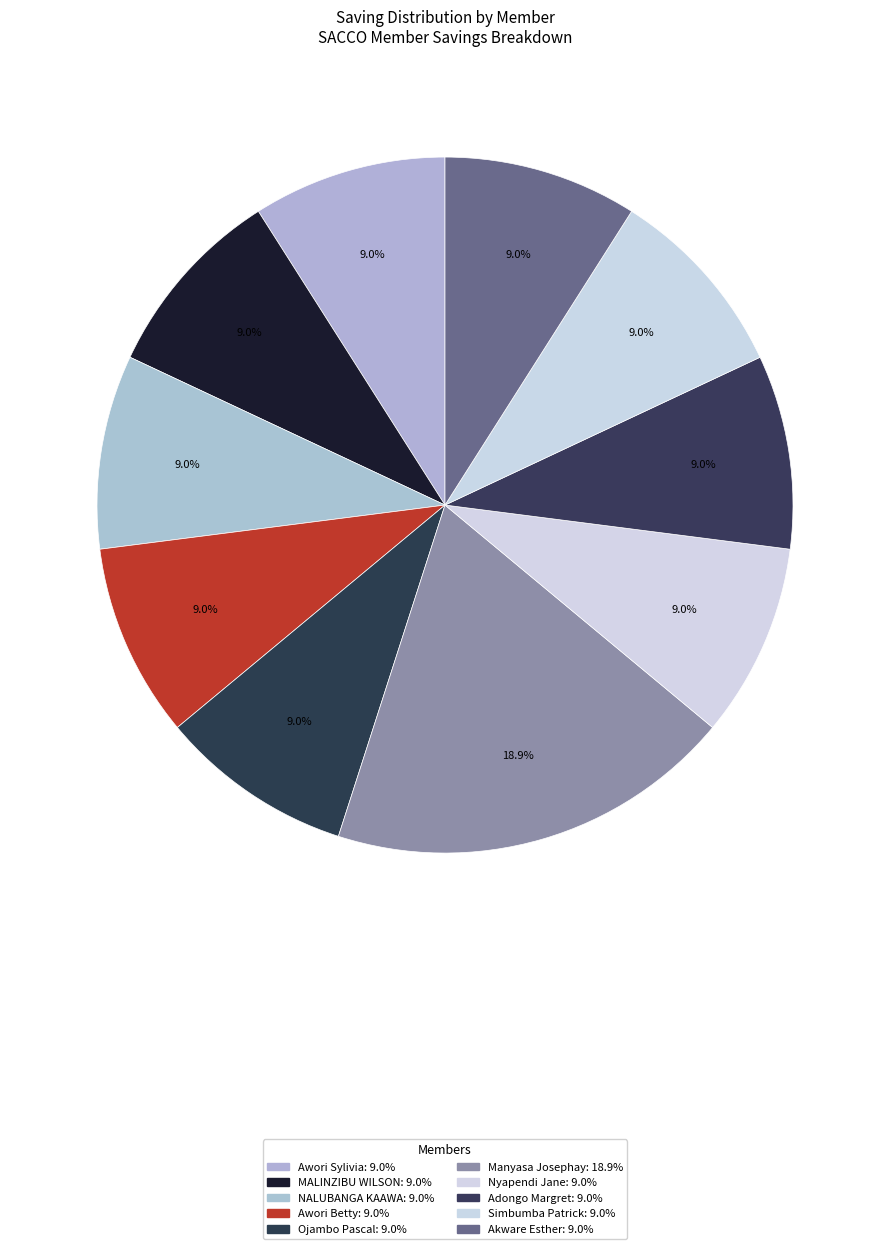

To the nearest percent, what portion does Ojambo Pascal represent?

9%